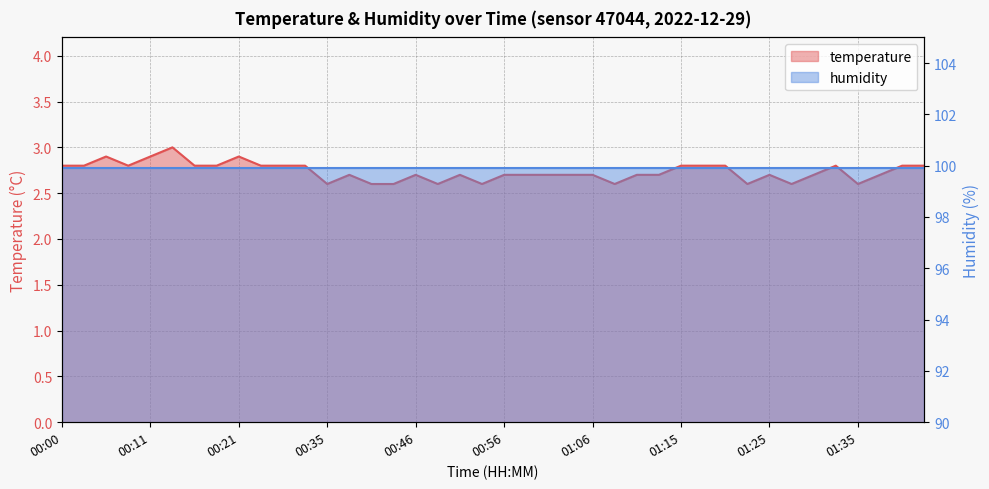

What is the difference between the maximum and minimum values?

0.4